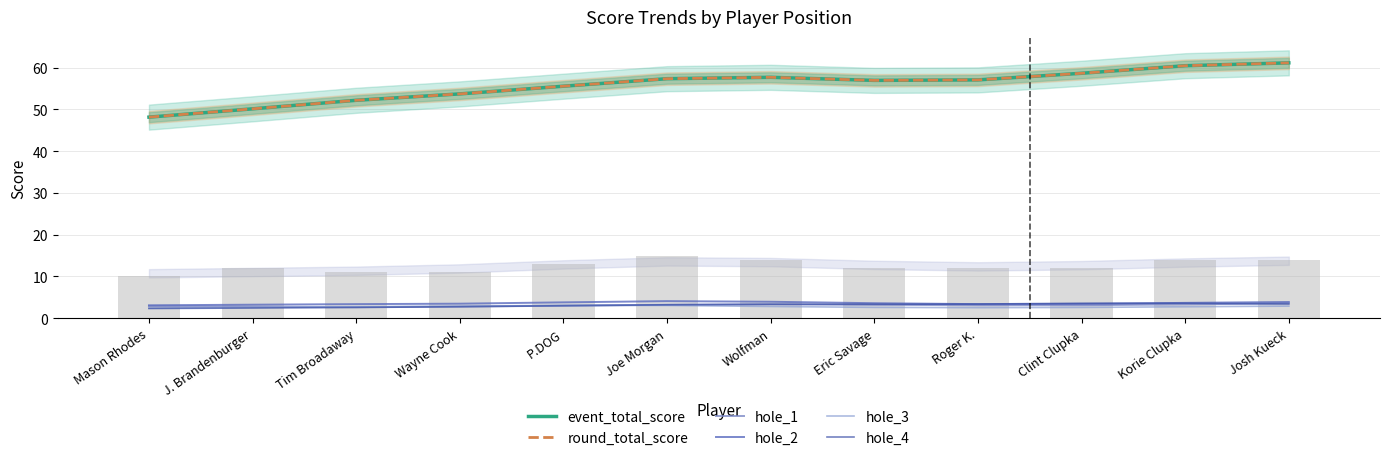

How many series are shown in this chart?

6